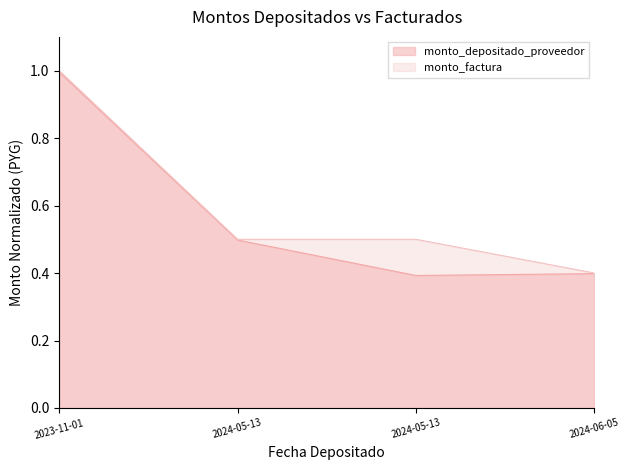

List the series in order of their overall mean, highest first.

monto_factura, monto_depositado_proveedor